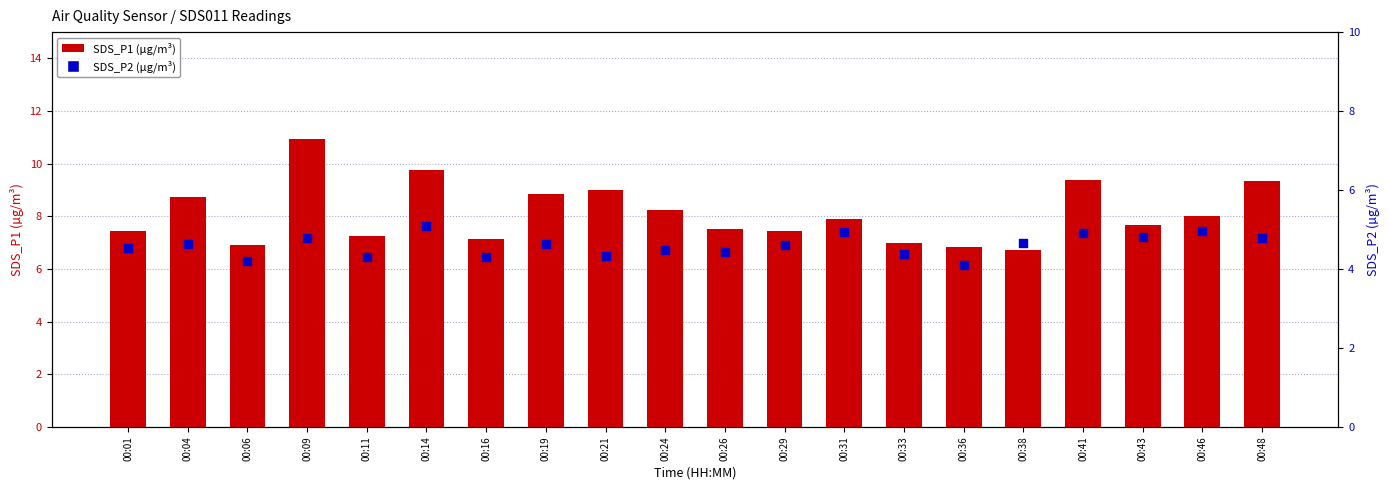

What is the total value across all series at 00:29?

12.0